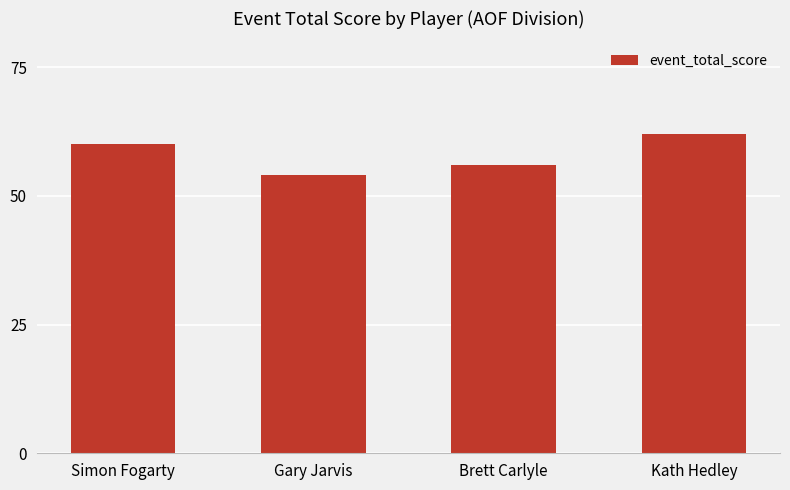

What is the value of the 4th bar from the left?

62